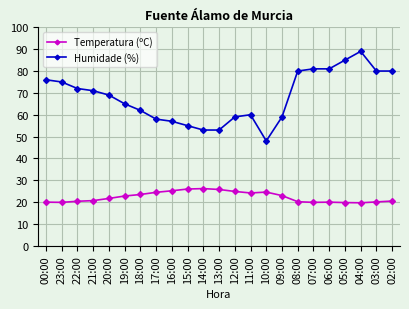

The value of Humidade (%) at 04:00 is 159.5. True or false?

False